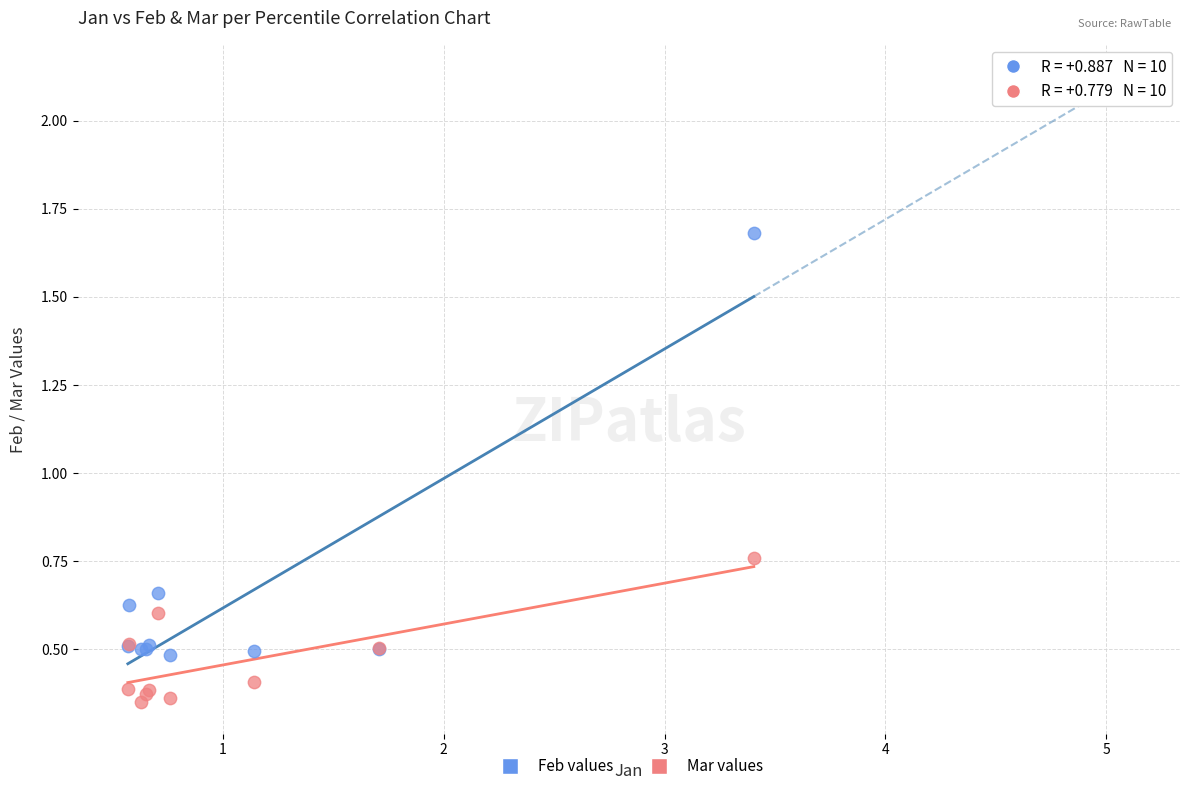

Which series reaches the minimum Y coordinate?

Mar values